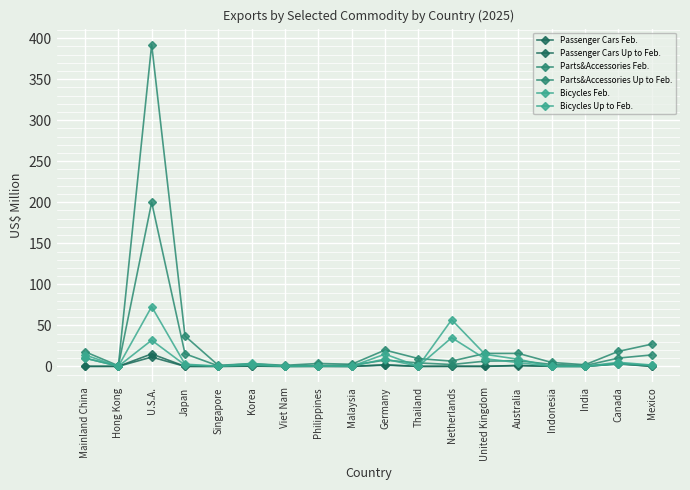

What is the label of the 12th point from the left?

Netherlands